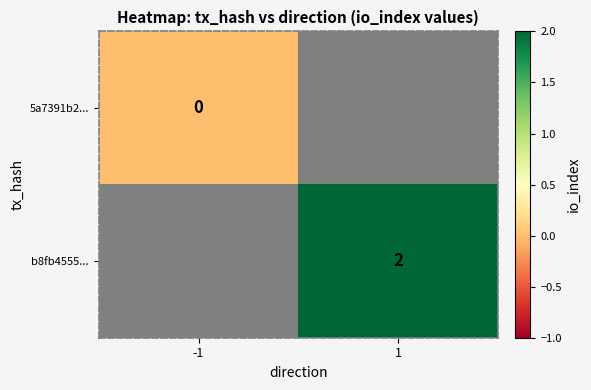

How many distinct data groups are displayed?

2